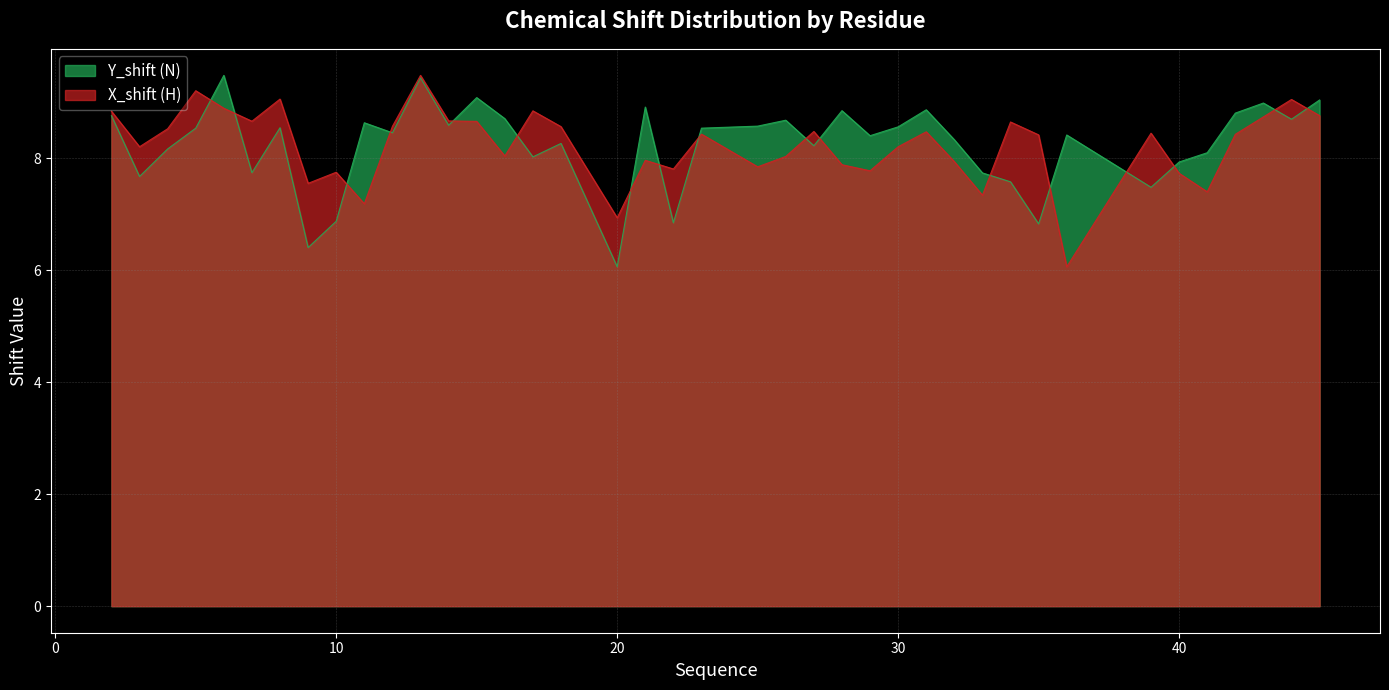

How many distinct data groups are displayed?

2